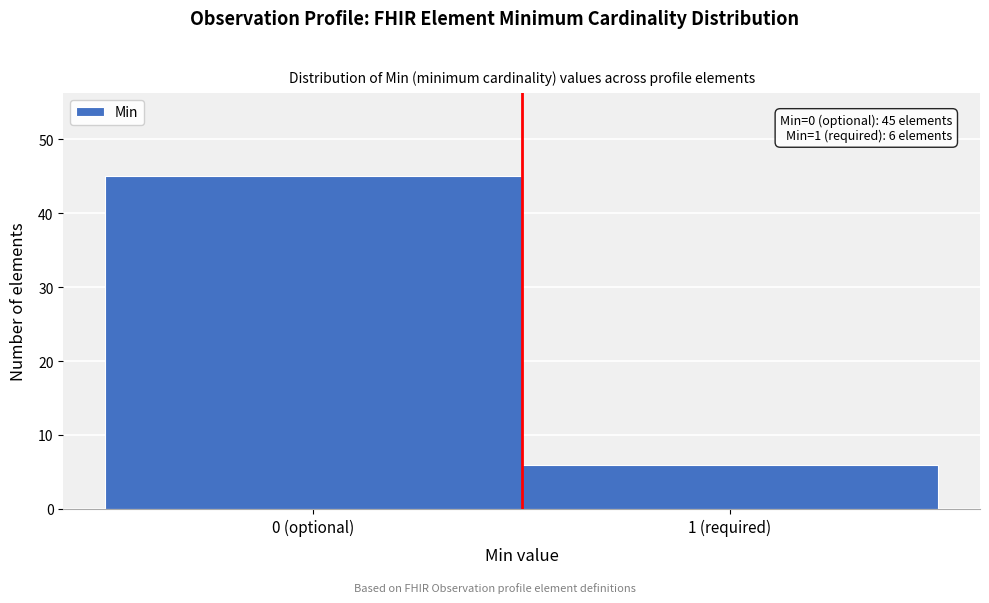

Reading left to right, extract all data points from this chart.

0 (optional)=45	1 (required)=6